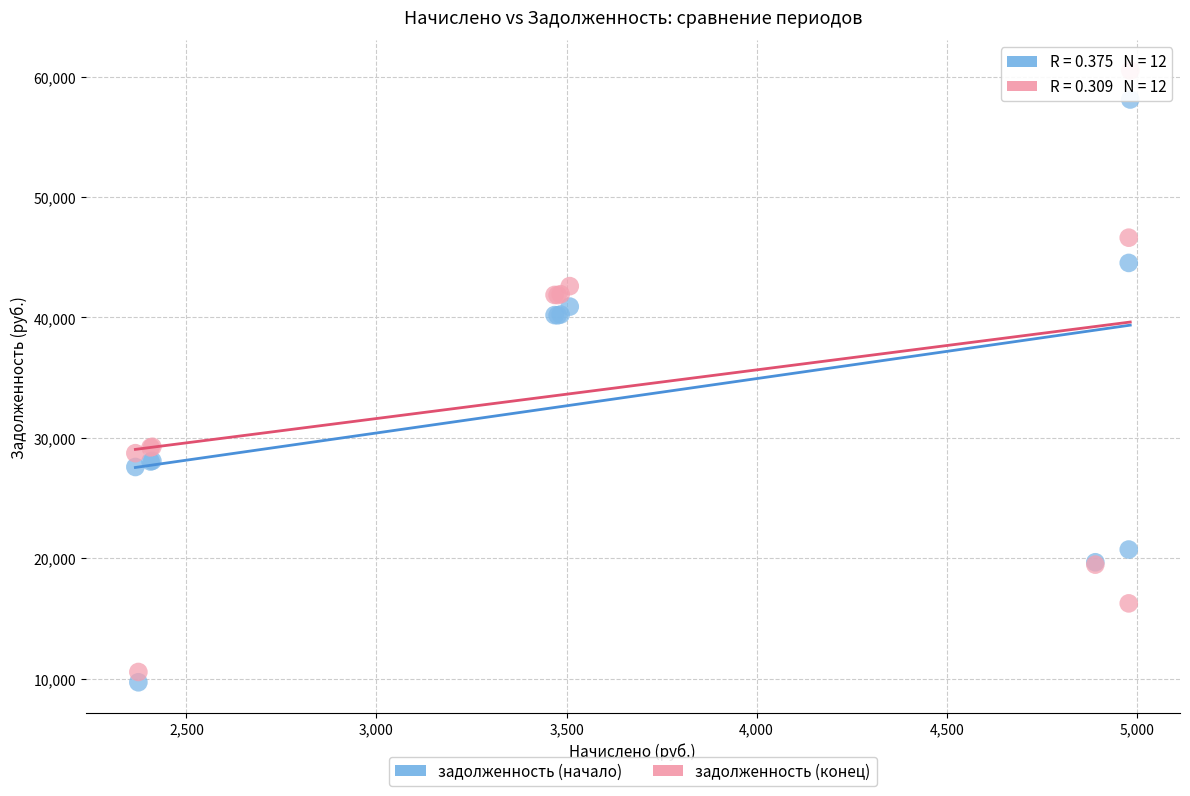

What is the X range (max minus min) for the scatter plot?

2617.3